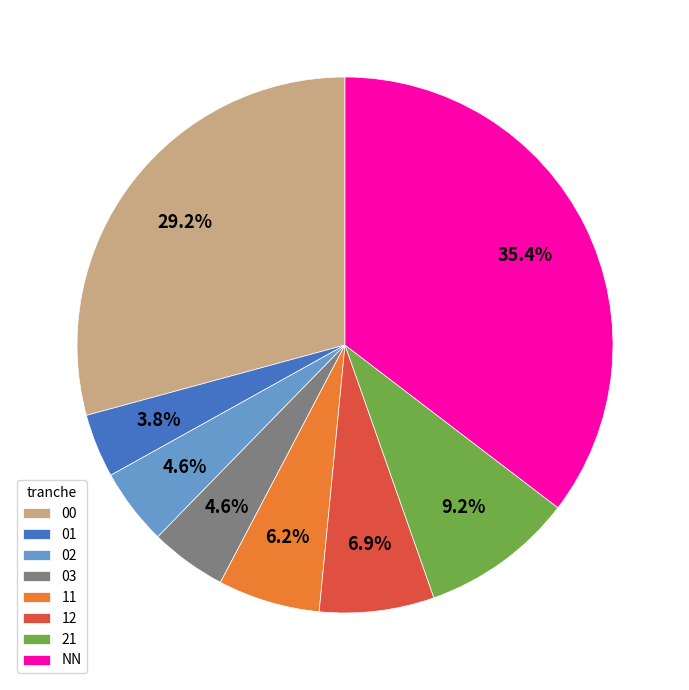

Which slice is the largest?

NN